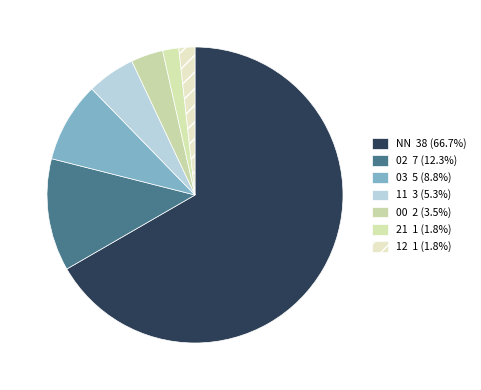

To the nearest percent, what portion does 21 represent?

2%